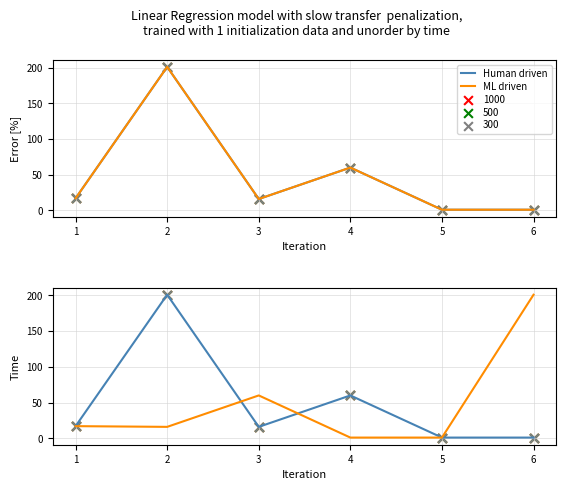

Which series has the largest total across all categories?

Human driven